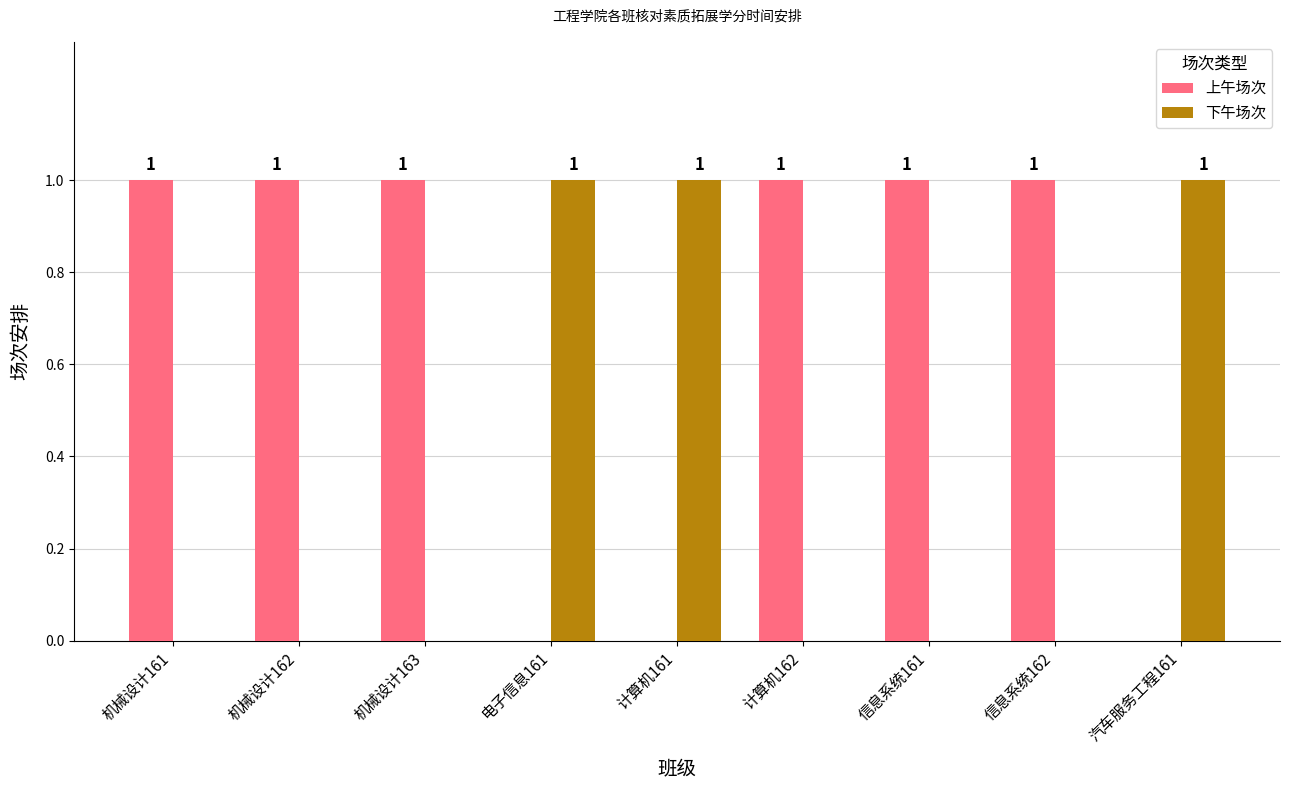

Count the number of categories in the chart.

9